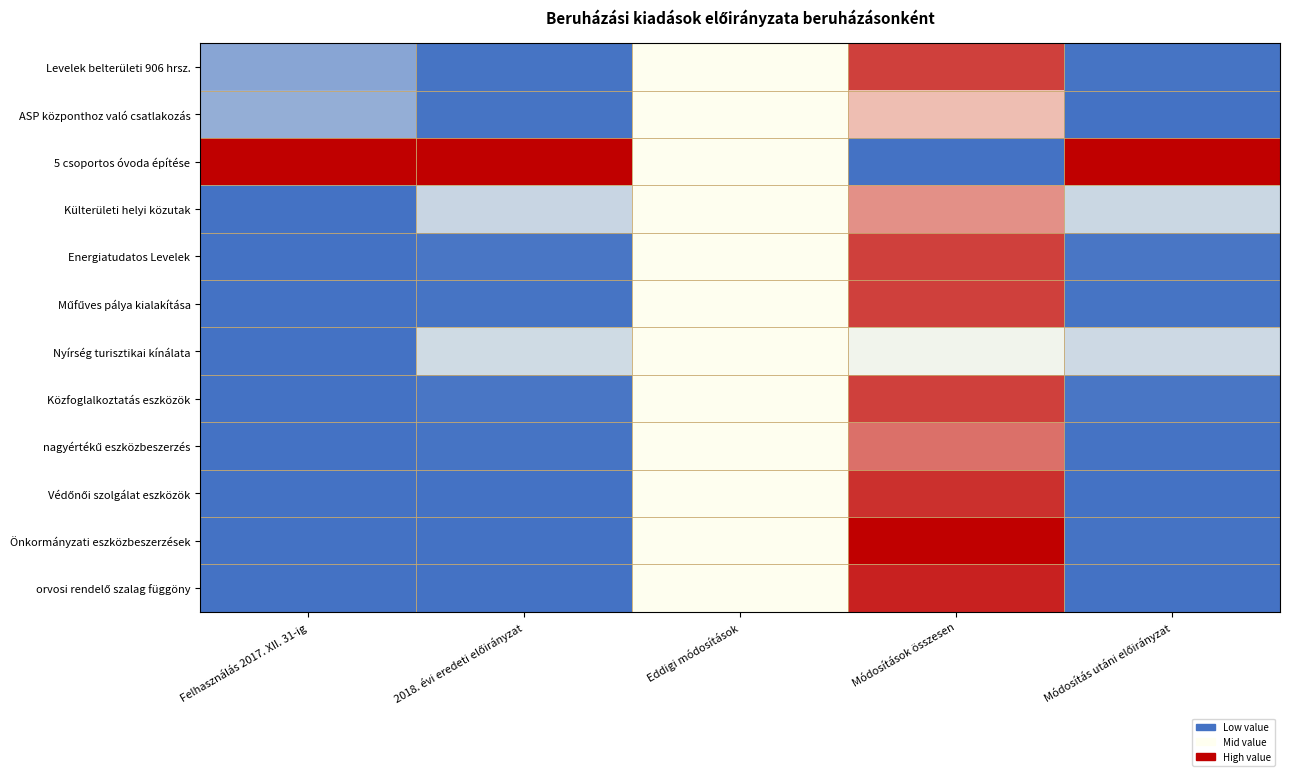

Which series changed the most between 2018. évi eredeti előirányzat and Eddigi módosítások?

5 csoportos óvoda építése